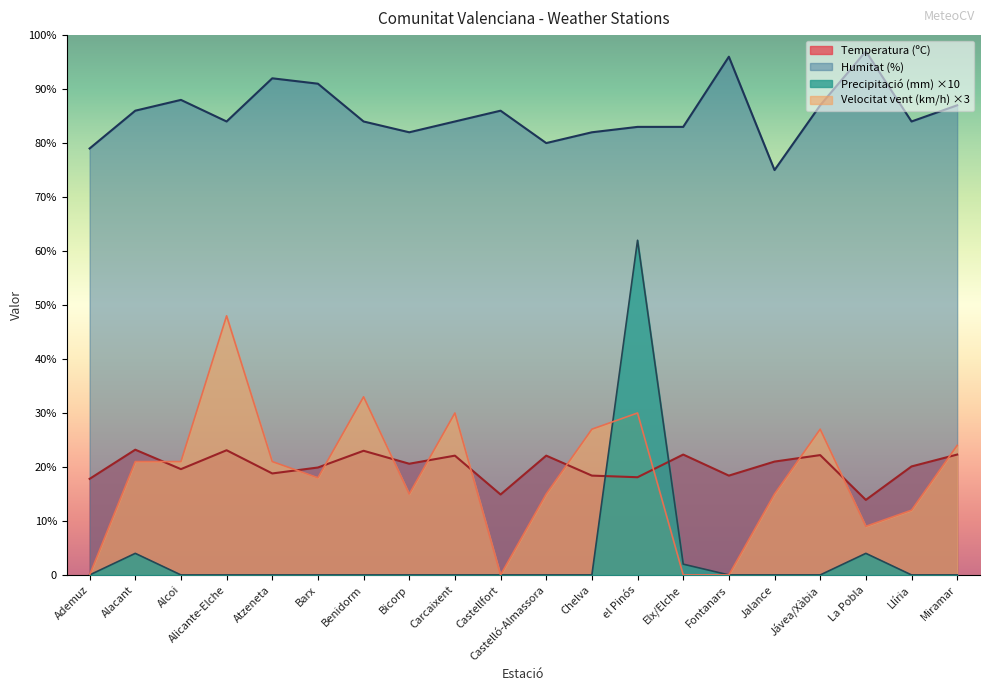

In Temperatura (ºC), how many points are lower than both neighbors (excluding endpoints)?

7